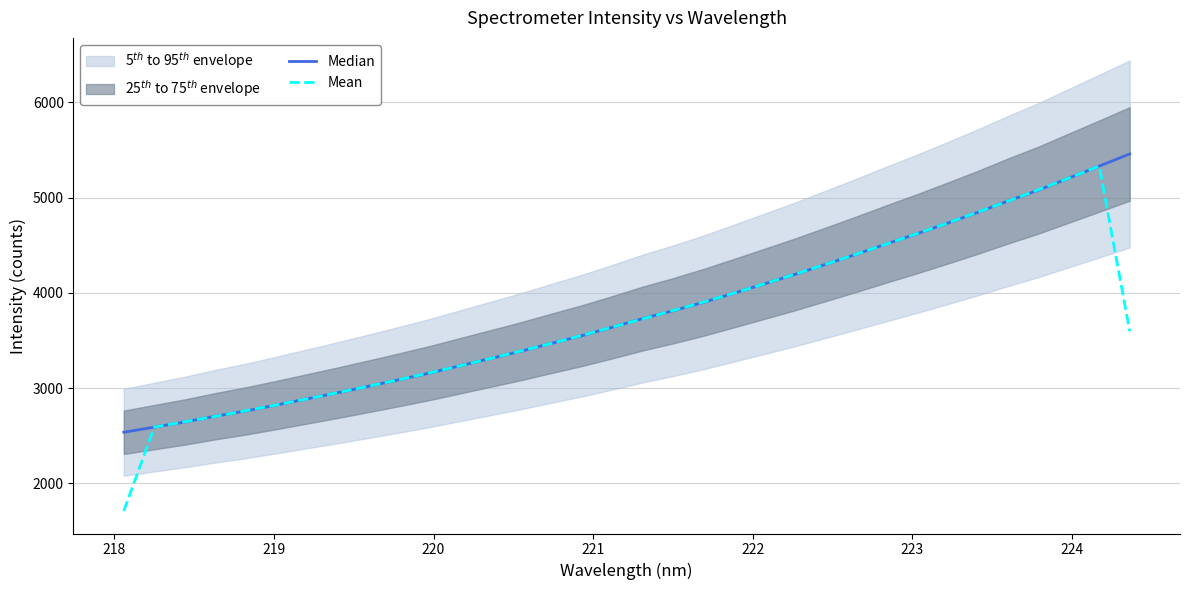

In Mean, how many points are higher than both neighbors (excluding endpoints)?

1